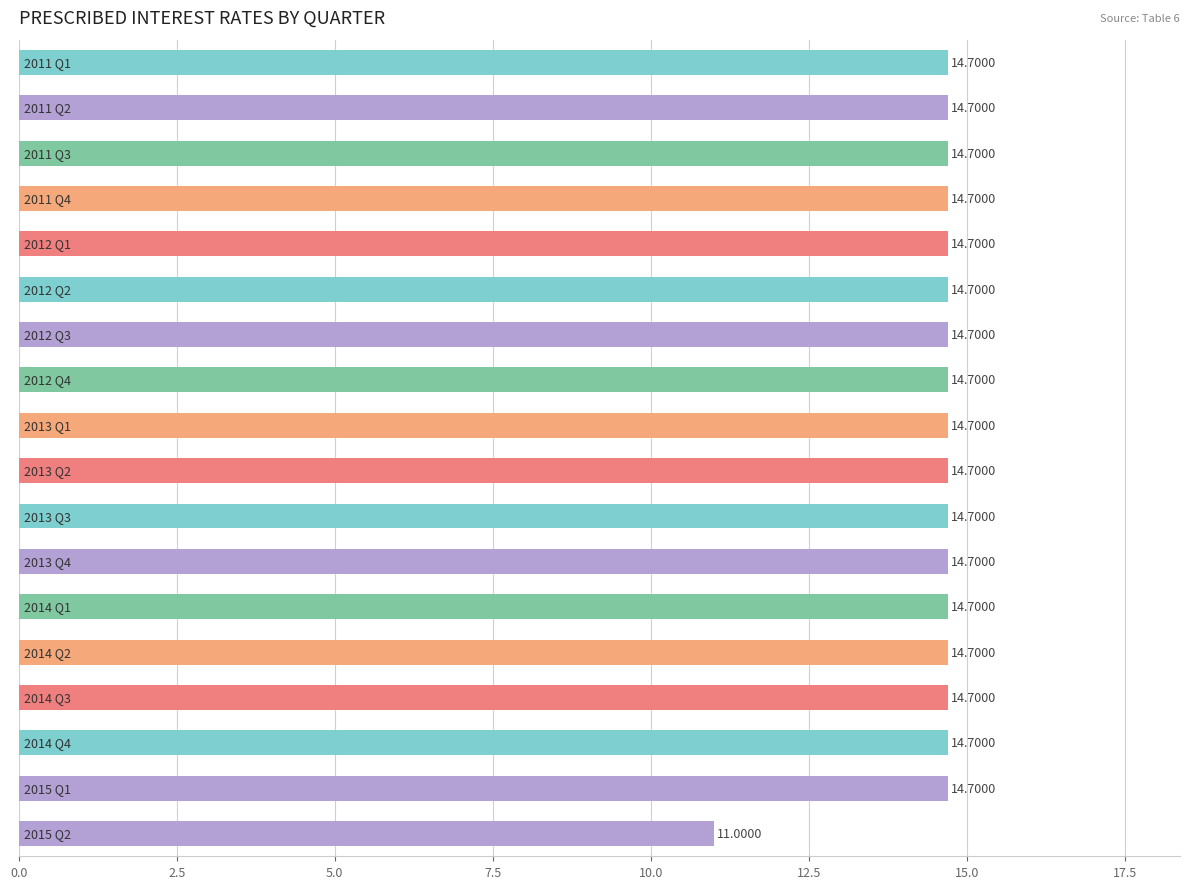

What is the difference between the maximum and minimum values?

3.7